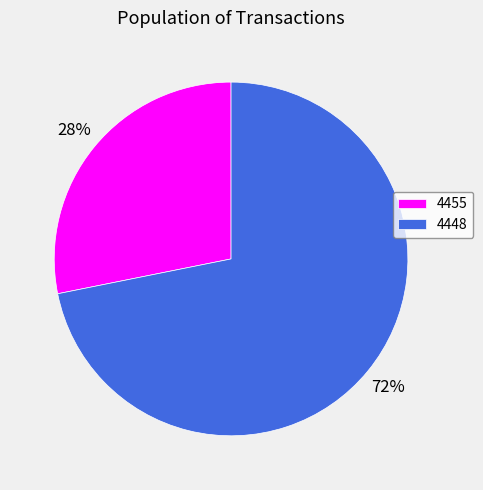

Is it true that 4448 is 65% of the pie?

False